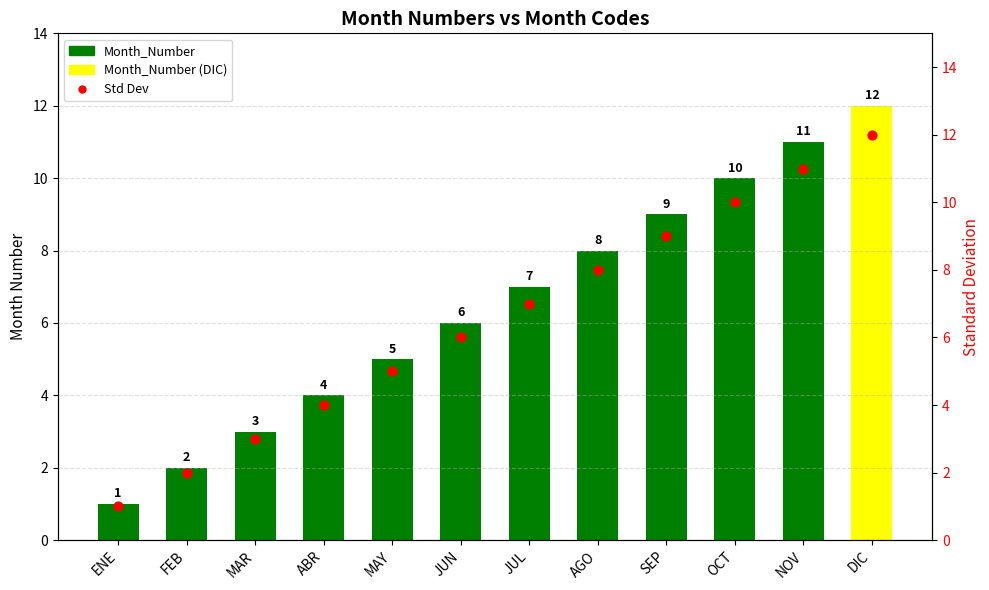

Is the value of Month_Number at MAR greater than the value of Std Dev (Month) at JUN?

No